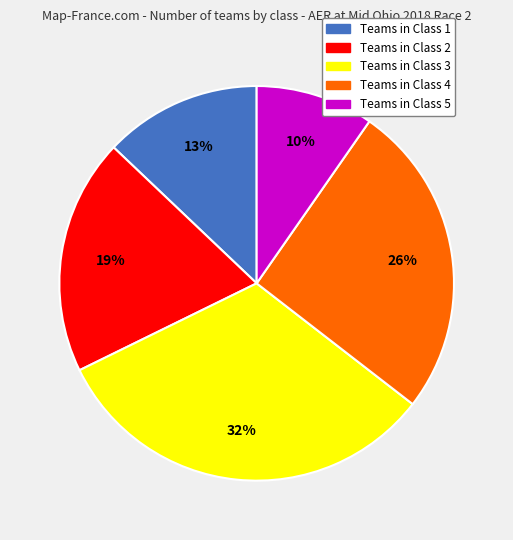

Count the number of slices in the pie.

5